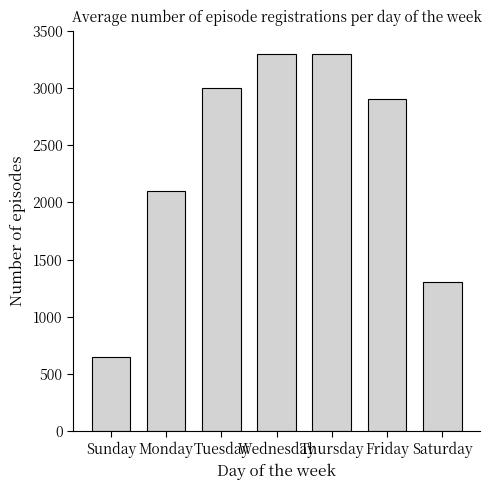

What is the value of the 5th bar from the left?

3300